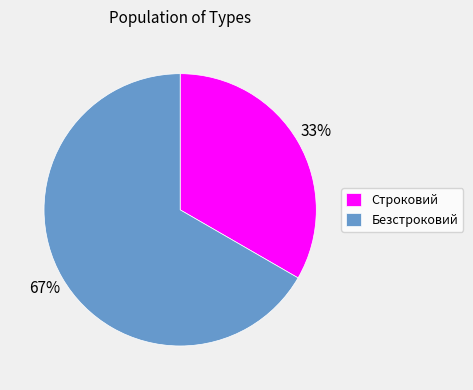

Which has a higher value, Строковий or Безстроковий?

Безстроковий